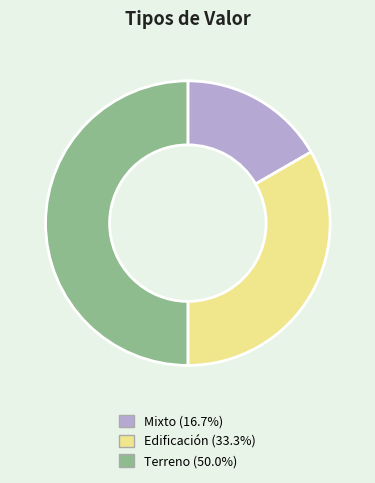

Does Mixto (16.7%) represent more than half of the total?

No